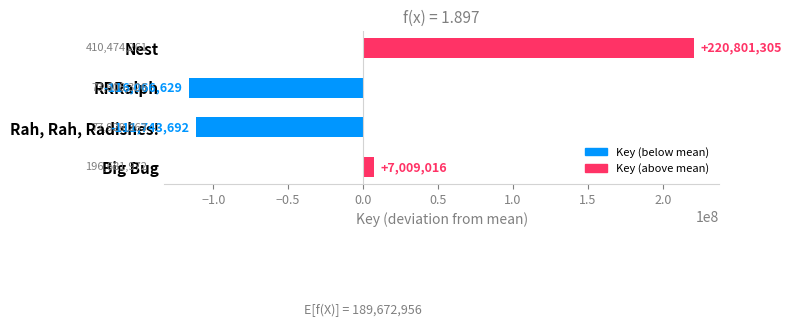

What is the change in value from Big Bug to RRRalph?

-123075646.0